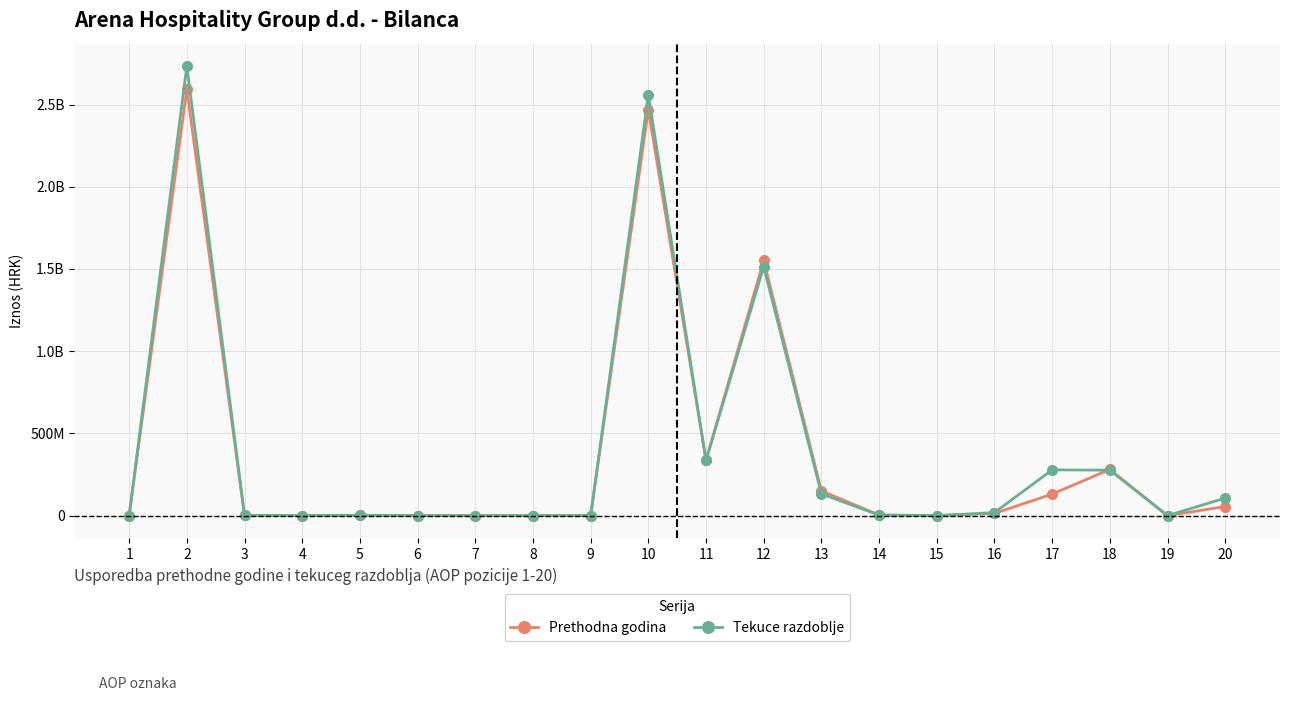

What are all the series names shown in the legend?

Prethodna godina, Tekuce razdoblje